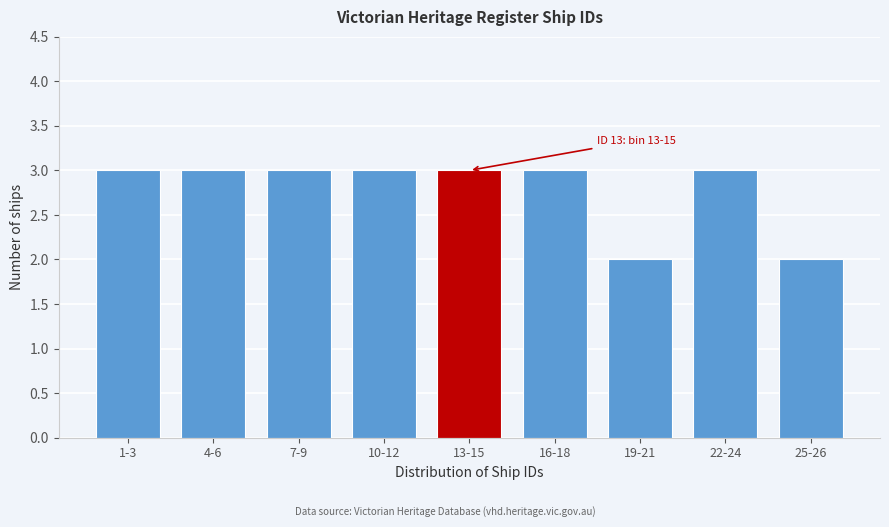

Reading left to right, what are all the values shown in this chart?

1-3=3	4-6=3	7-9=3	10-12=3	13-15=3	16-18=3	19-21=2	22-24=3	25-26=2